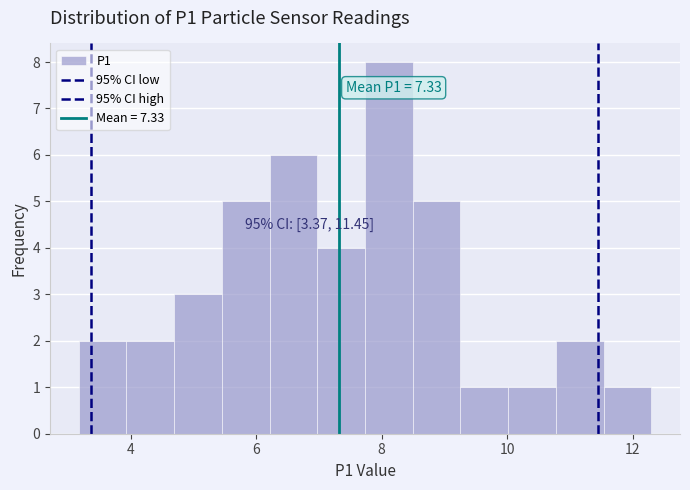

Around what value on the x-axis is the tallest bar? Give the approximate position of its centre, as read against the axis.

8.2